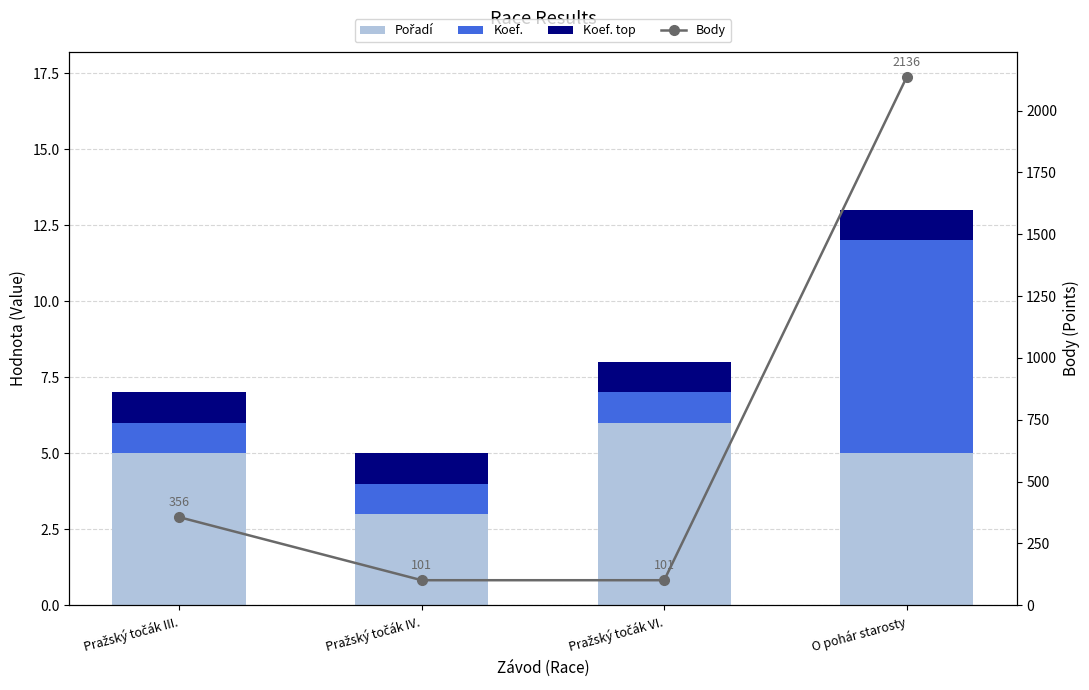

Is it true that Koef. equals 1 at Pražský točák IV.?

True